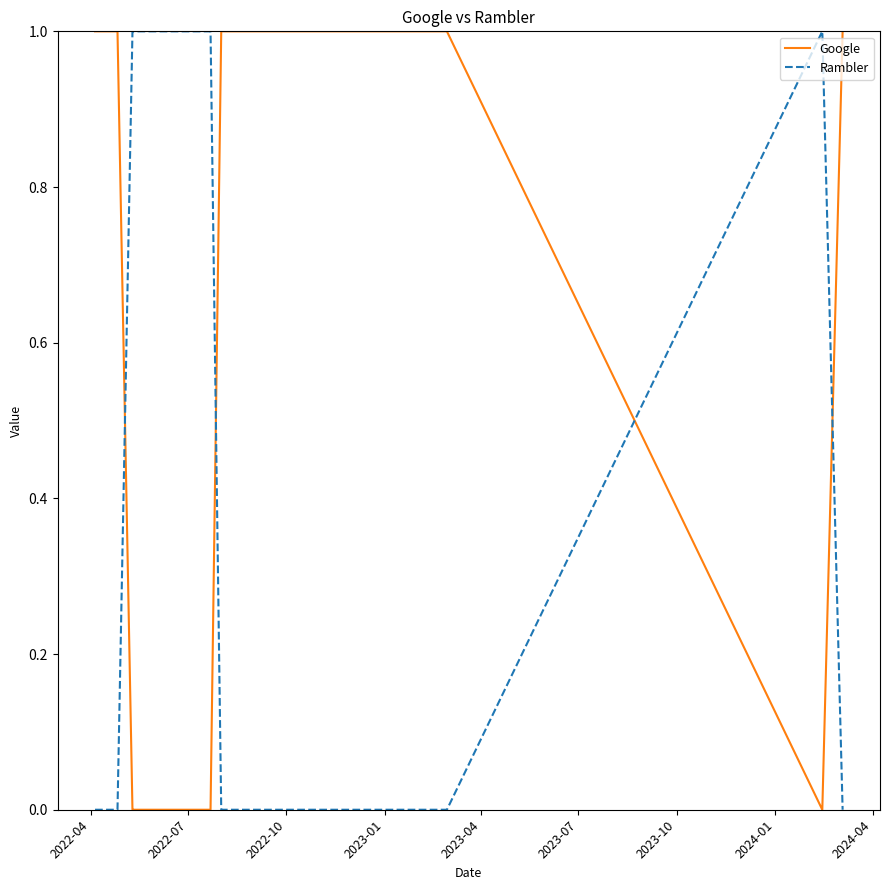

How many times do Rambler and Google cross each other?

4